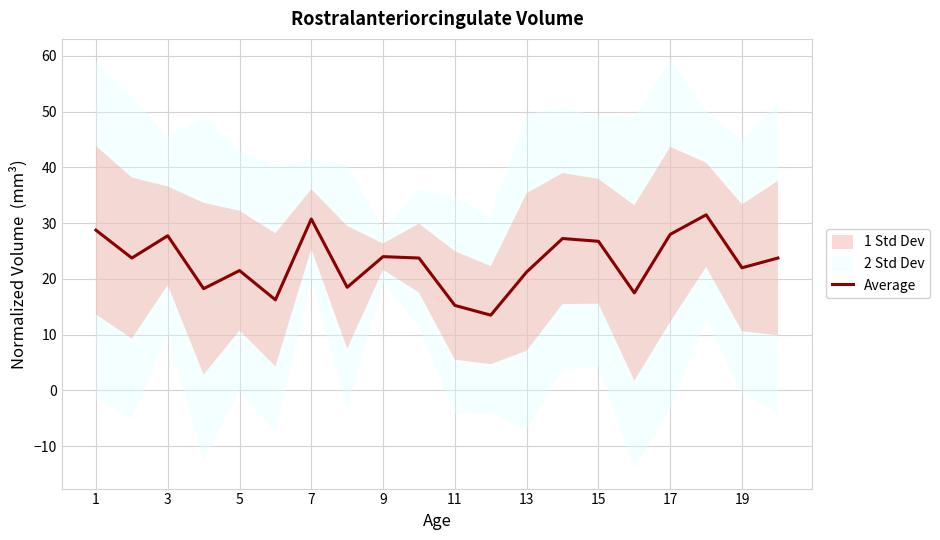

What is the average value?

23.0